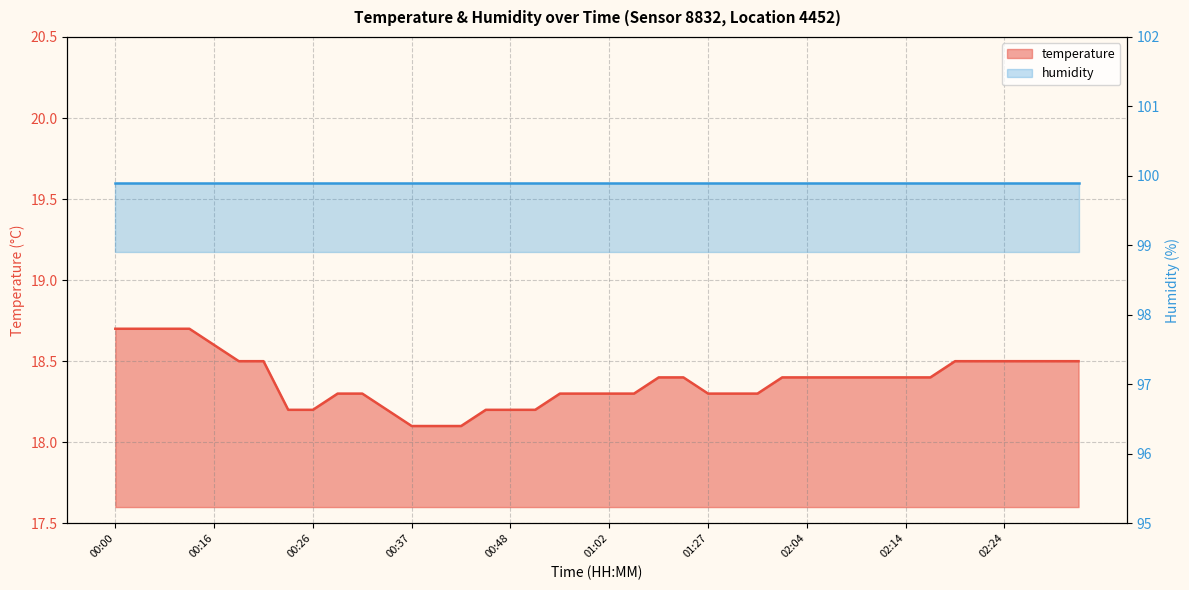

Which label corresponds to the smallest value in the chart?

00:37